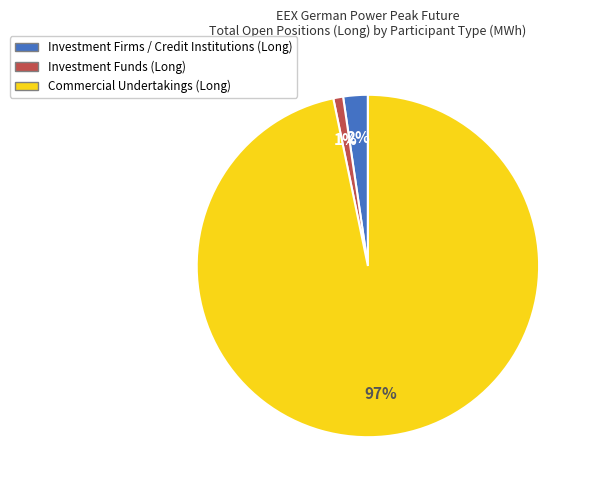

True or false: Investment Firms / Credit Institutions (Long) accounts for 17% of the total.

False